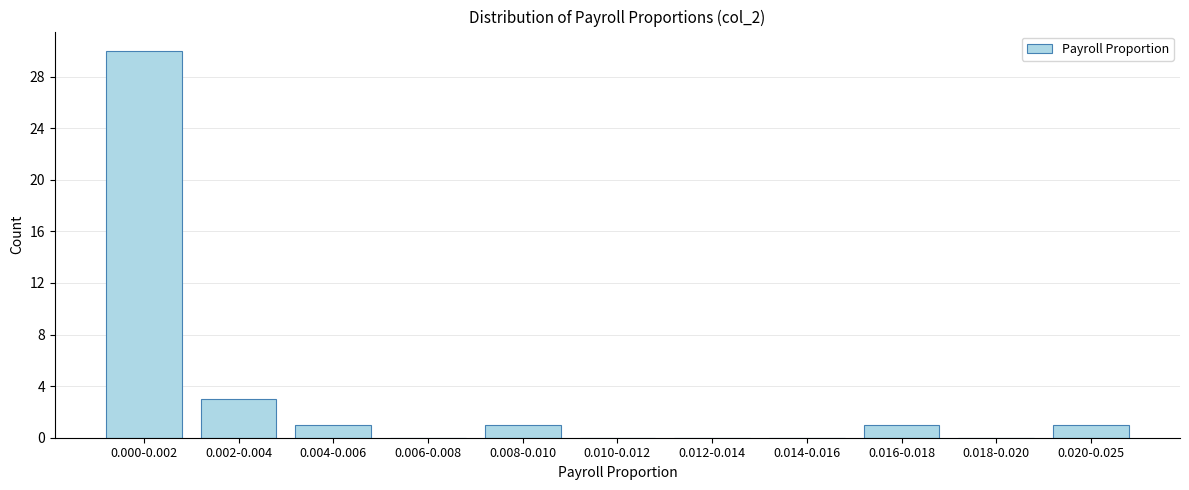

Reading left to right, list all the values displayed in this chart.

0.000-0.002=30	0.002-0.004=3	0.004-0.006=1	0.006-0.008=0	0.008-0.010=1	0.010-0.012=0	0.012-0.014=0	0.014-0.016=0	0.016-0.018=1	0.018-0.020=0	0.020-0.025=1